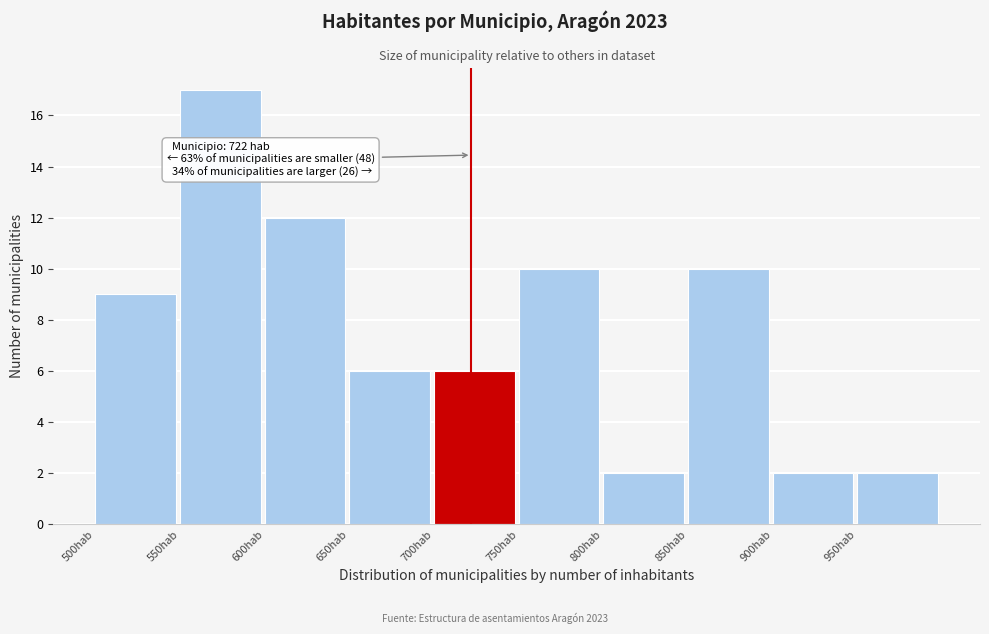

Over which range of the x-axis is the bar tallest?

550 to 600